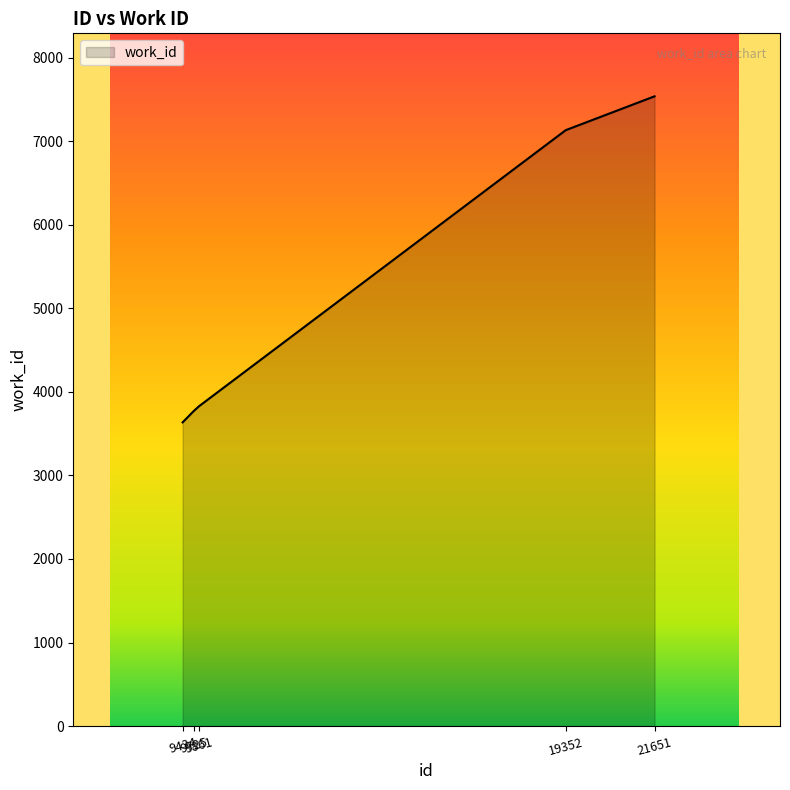

Where is the data nearest to the value 5586?

19352